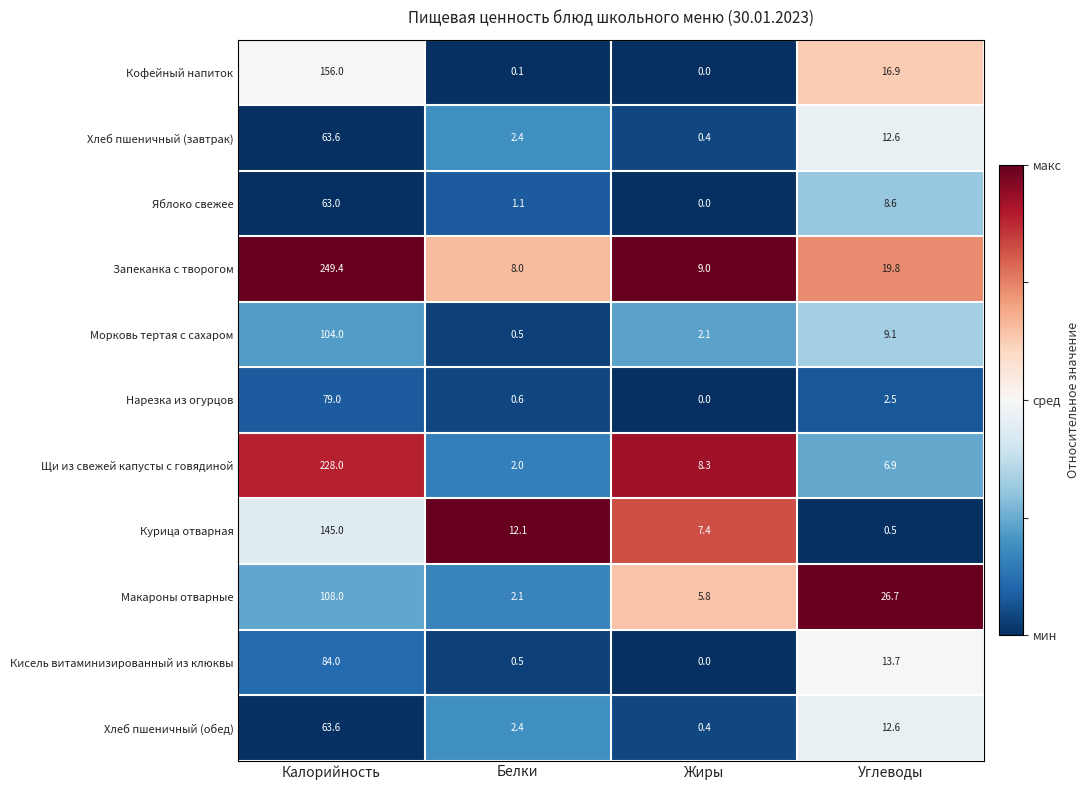

What is the difference between the Макароны отварные values at Калорийность and Белки?

105.9